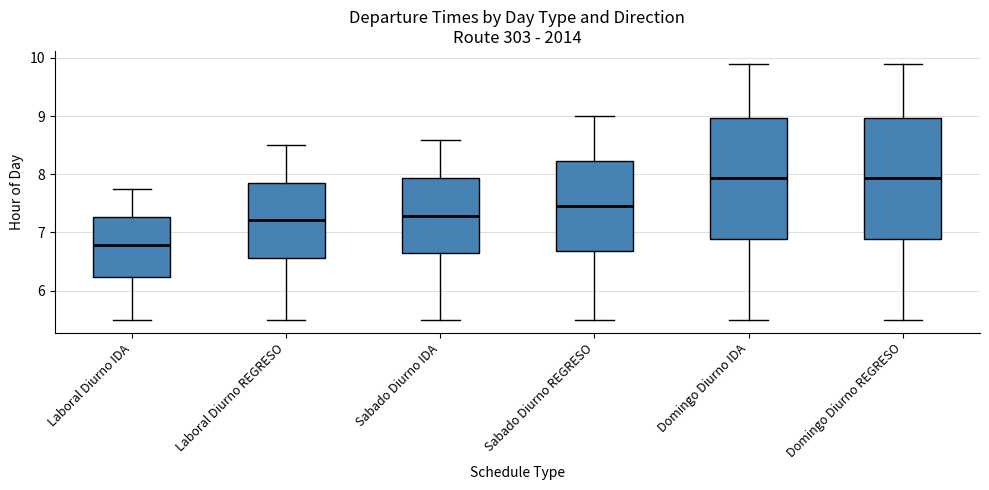

Reading left to right, transcribe this box plot: for each box, give where its median line is, the range the box spans, and where its two whiskers end, as read against the y-axis. The values are not printed on the chart, so give them approximately, as read against the axis.

Laboral Diurno IDA: median 6.8, box 6.2 to 7.3, whiskers 5.5 to 7.8
Laboral Diurno REGRESO: median 7.2, box 6.6 to 7.9, whiskers 5.5 to 8.5
Sabado Diurno IDA: median 7.3, box 6.6 to 7.9, whiskers 5.5 to 8.6
Sabado Diurno REGRESO: median 7.5, box 6.7 to 8.2, whiskers 5.5 to 9.0
Domingo Diurno IDA: median 7.9, box 6.9 to 9.0, whiskers 5.5 to 9.9
Domingo Diurno REGRESO: median 7.9, box 6.9 to 9.0, whiskers 5.5 to 9.9